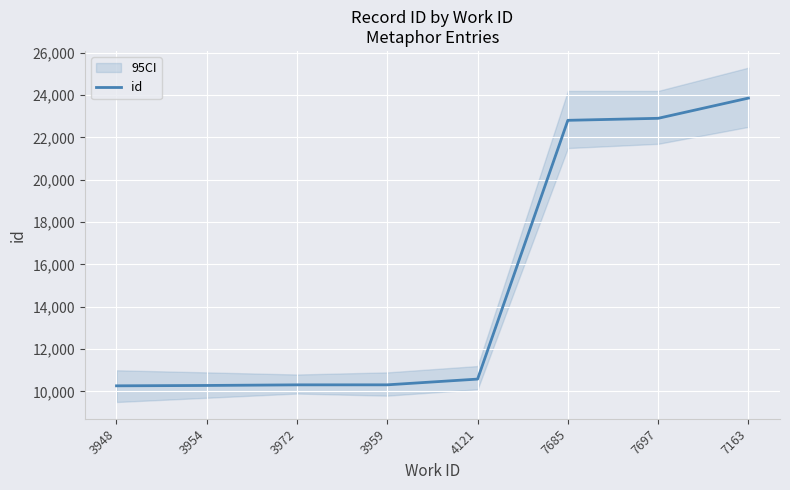

Rank the categories by value from highest to lowest.

7163, 7697, 7685, 4121, 3959, 3972, 3954, 3948